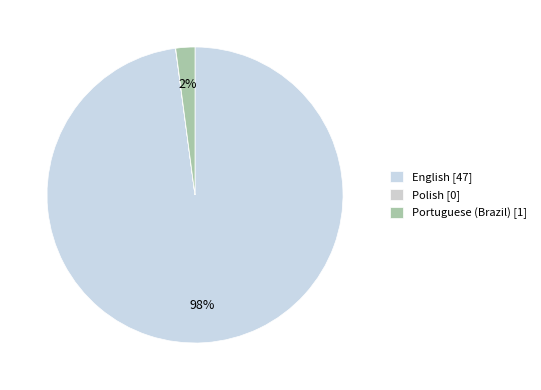

What is the change in value from Polish to Portuguese (Brazil)?

+1